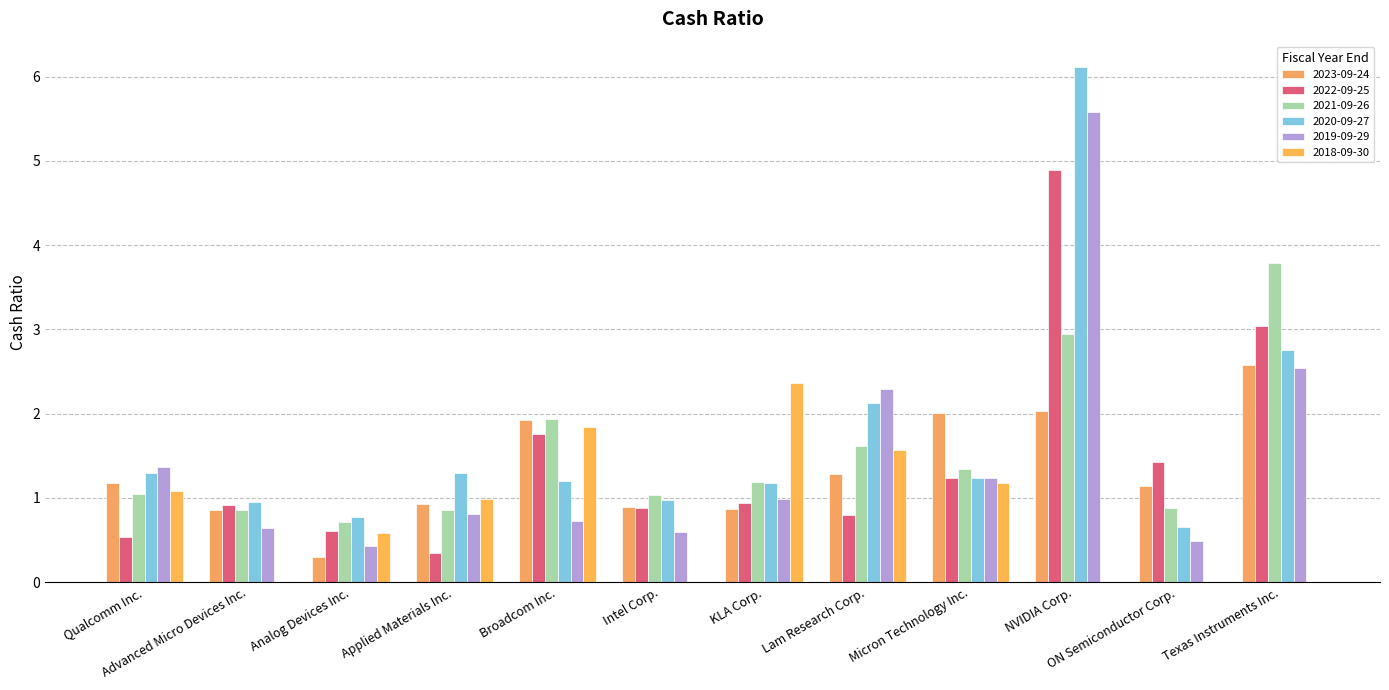

How many distinct data groups are displayed?

6